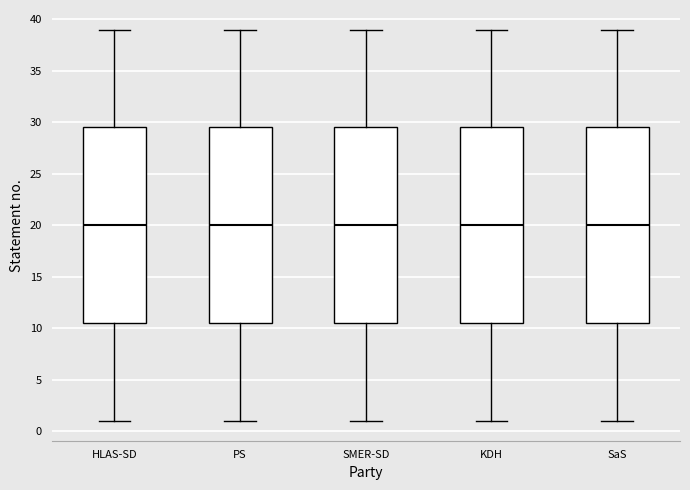

Reading left to right, transcribe this box plot: for each box, give where its median line is, the range the box spans, and where its two whiskers end, as read against the y-axis. The values are not printed on the chart, so give them approximately, as read against the axis.

HLAS-SD: median 20.0, box 10.5 to 29.5, whiskers 1.0 to 39.0
PS: median 20.0, box 10.5 to 29.5, whiskers 1.0 to 39.0
SMER-SD: median 20.0, box 10.5 to 29.5, whiskers 1.0 to 39.0
KDH: median 20.0, box 10.5 to 29.5, whiskers 1.0 to 39.0
SaS: median 20.0, box 10.5 to 29.5, whiskers 1.0 to 39.0